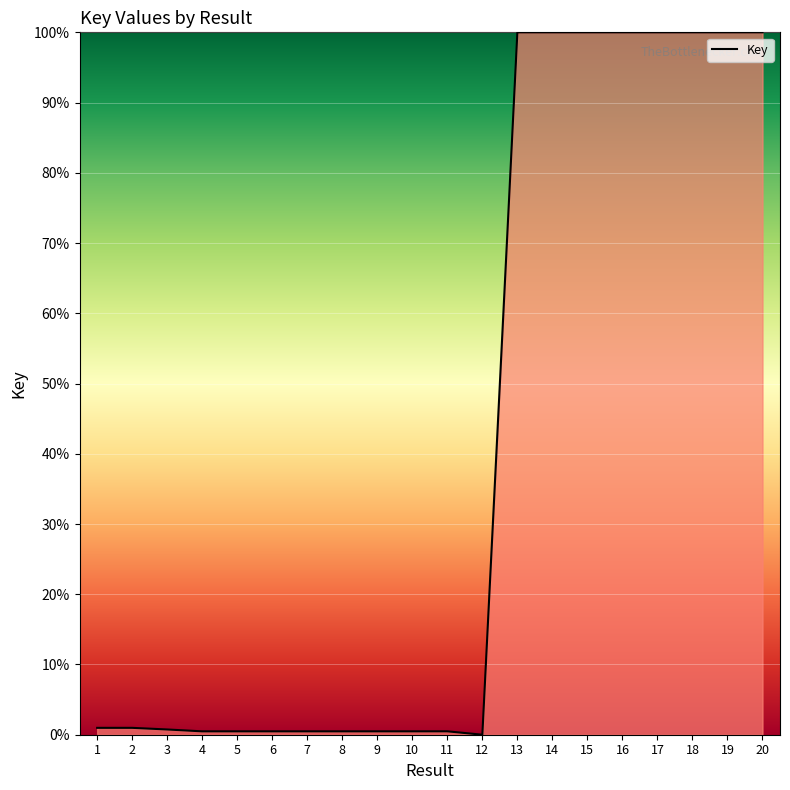

What is the difference between the maximum and minimum values?

100.0